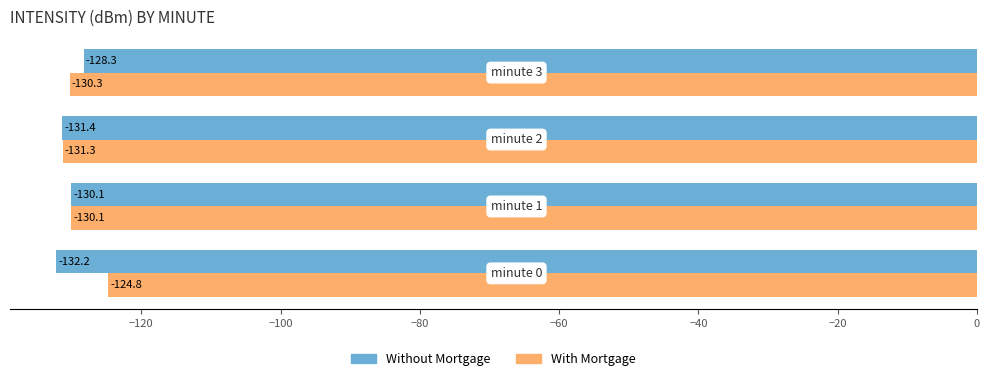

The With Mortgage series shows -59.8 at minute 1. True or false?

False